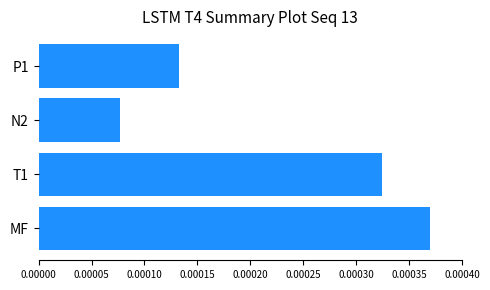

Count the values in the range 0 to 1.

4